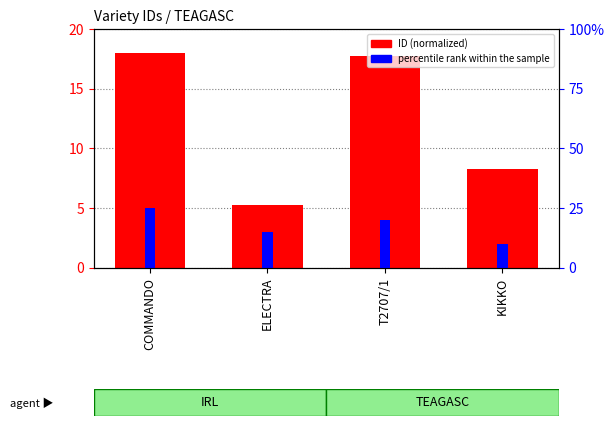

What is the average value of the ID (normalized) series?

12.3